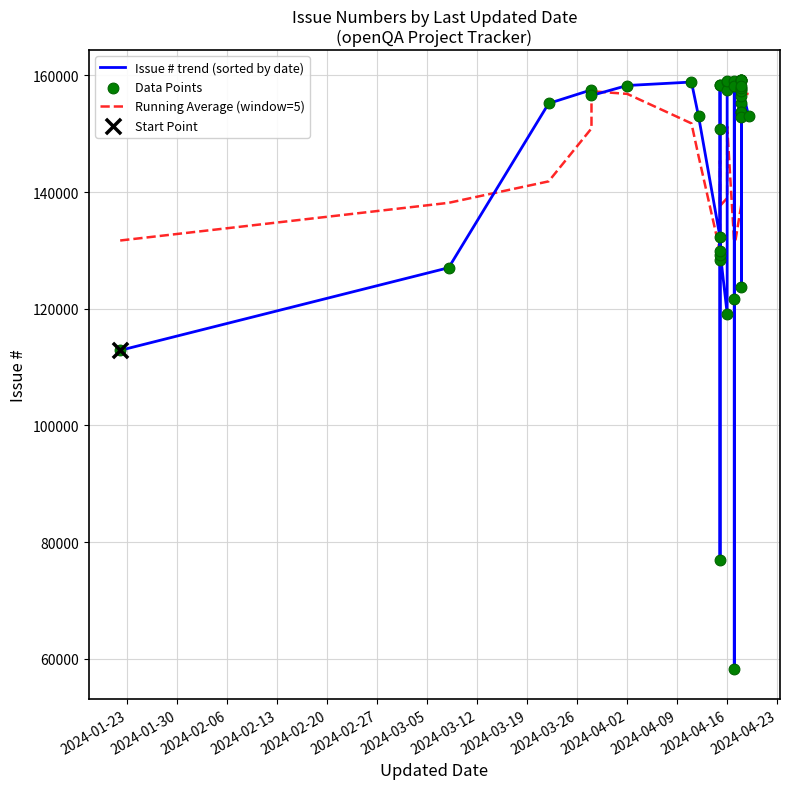

At how many categories does at least one series exceed 155579?

23